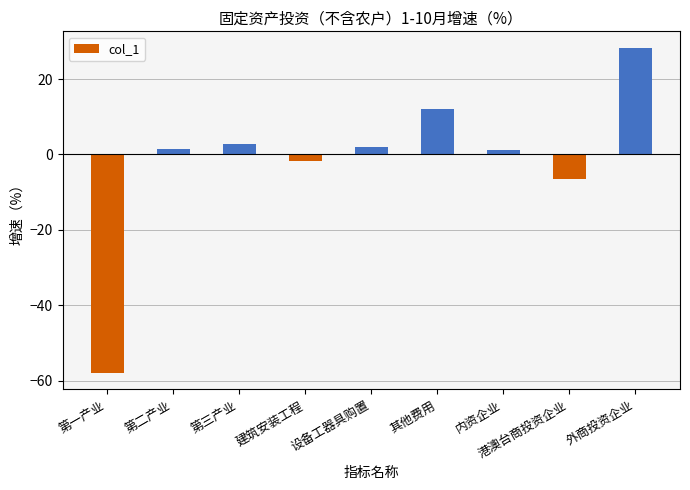

What is the difference between the maximum and minimum values?

86.3